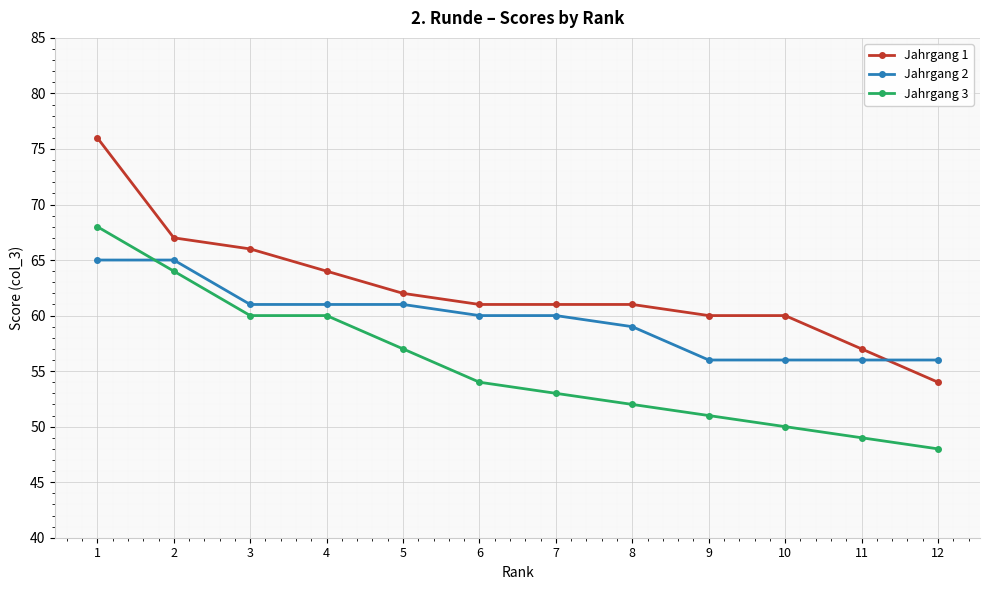

What value does the Jahrgang 2 series have at 11?

56